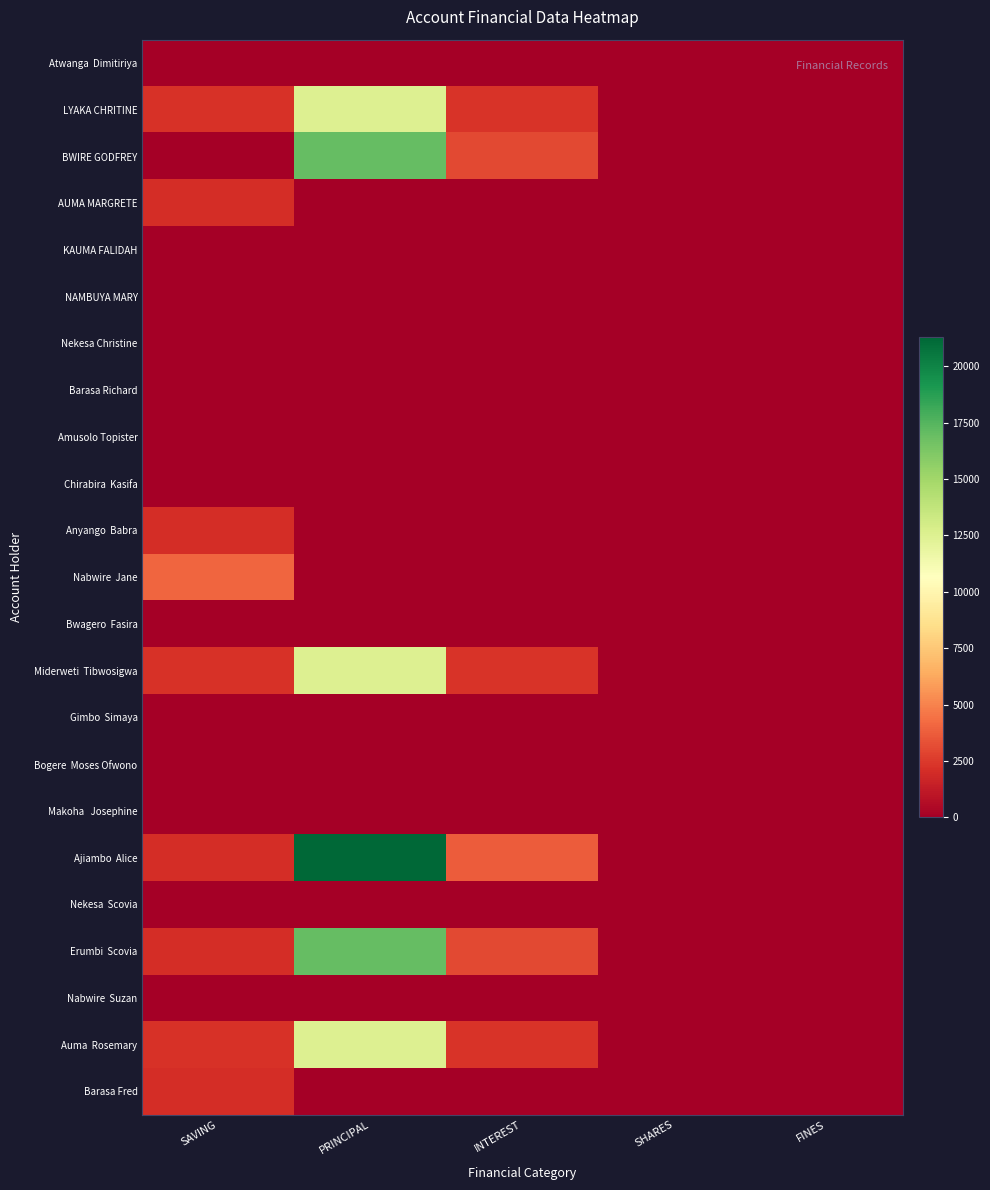

At which category is the sum across all series the highest?

PRINCIPAL